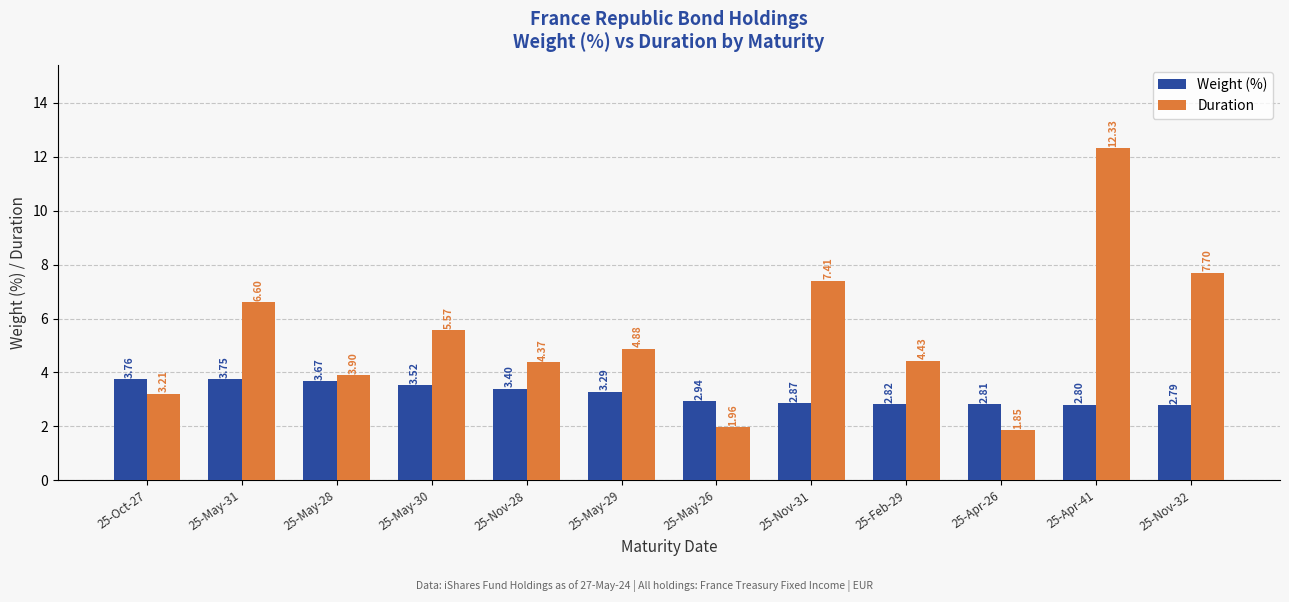

At which label does Weight (%) reach its peak?

25-Oct-27